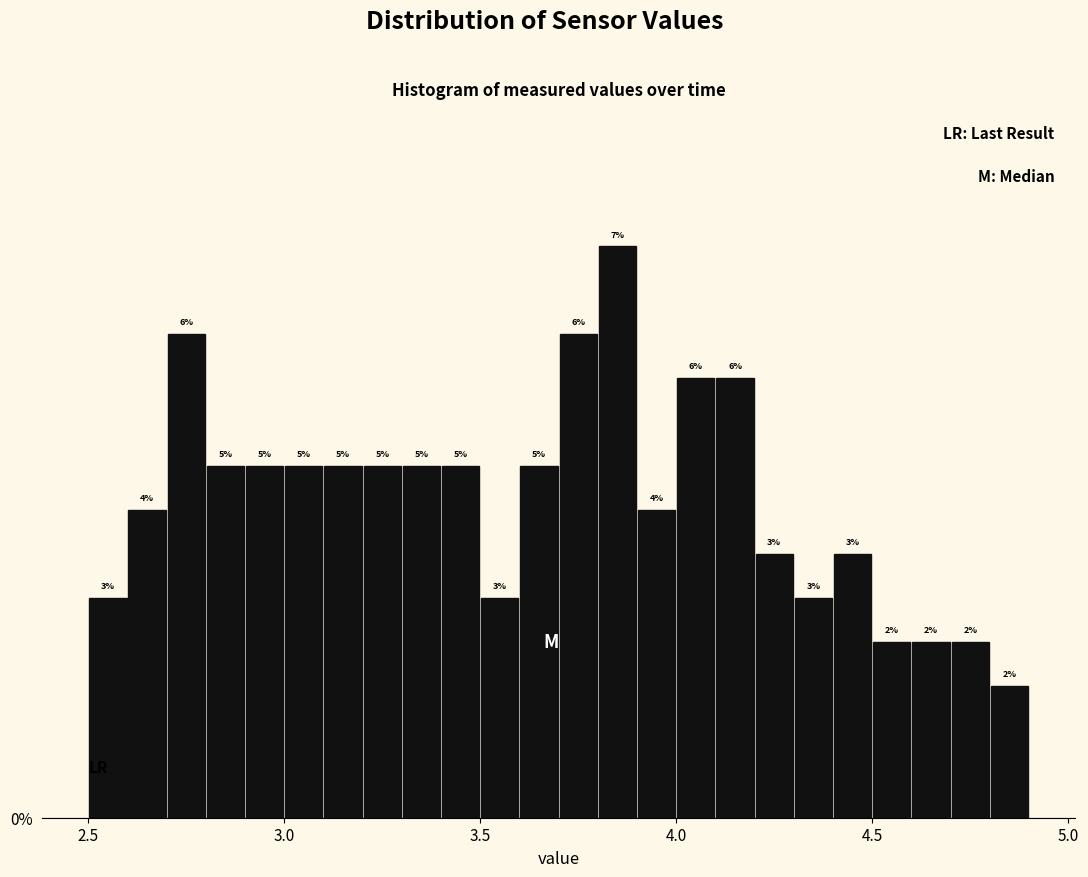

Around what value on the x-axis is the tallest bar? Give the approximate position of its centre, as read against the axis.

3.85